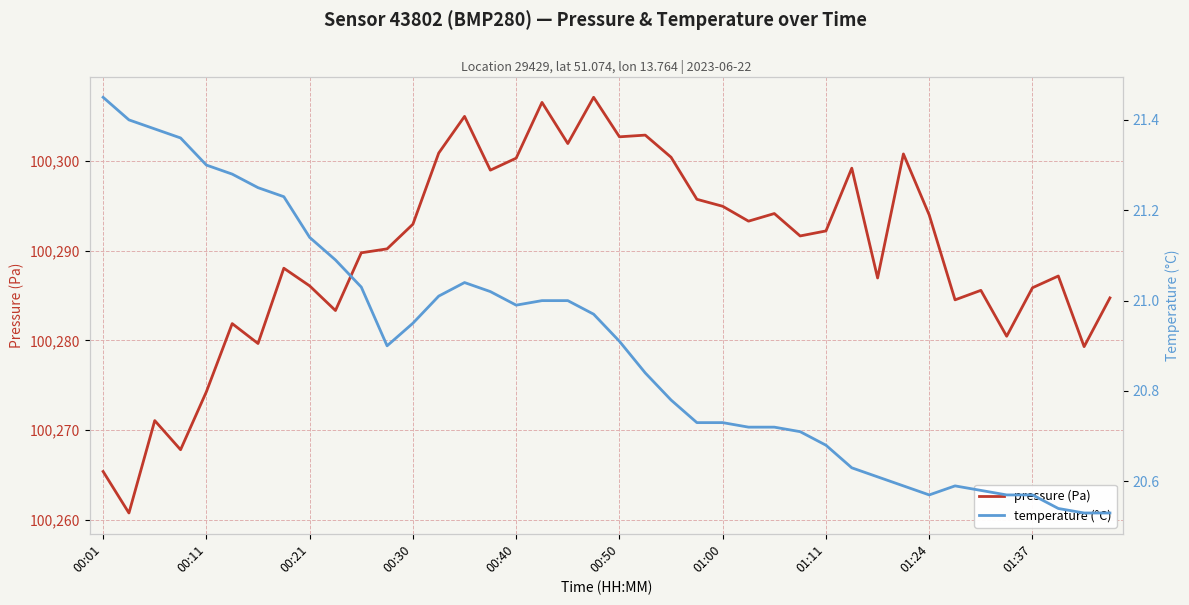

Which series has the largest range (max minus min)?

pressure